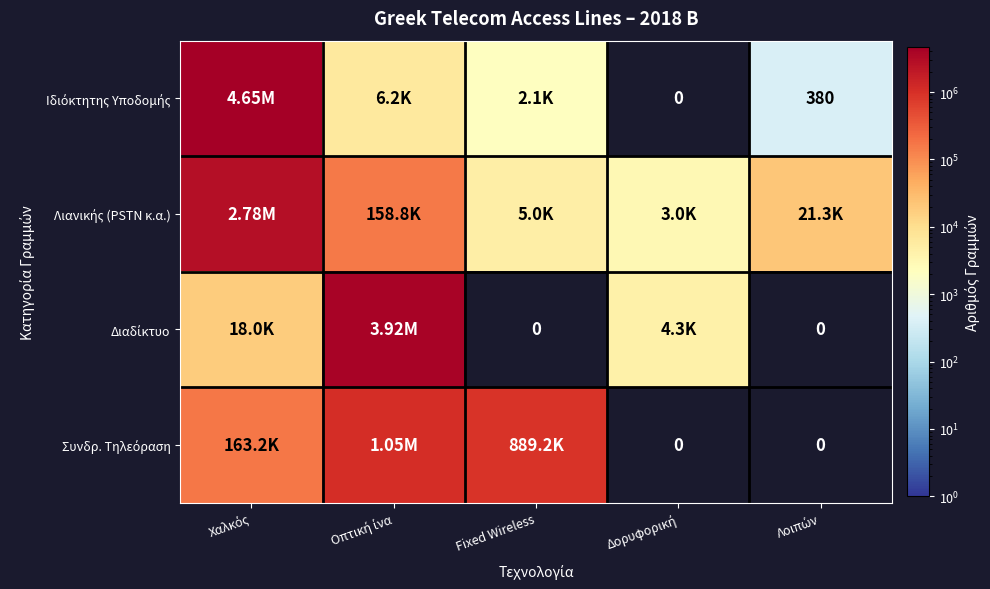

What is the sum of all Ιδιόκτητης Υποδομής values?

4654580